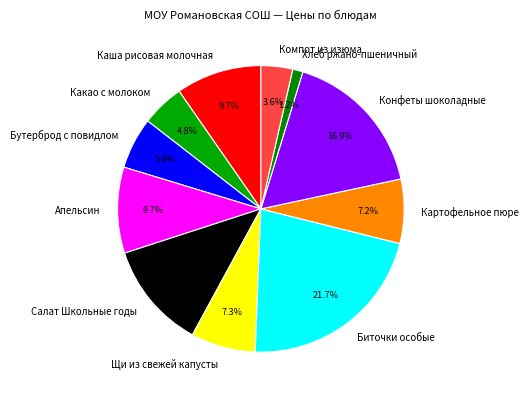

How many segments does this pie chart have?

11